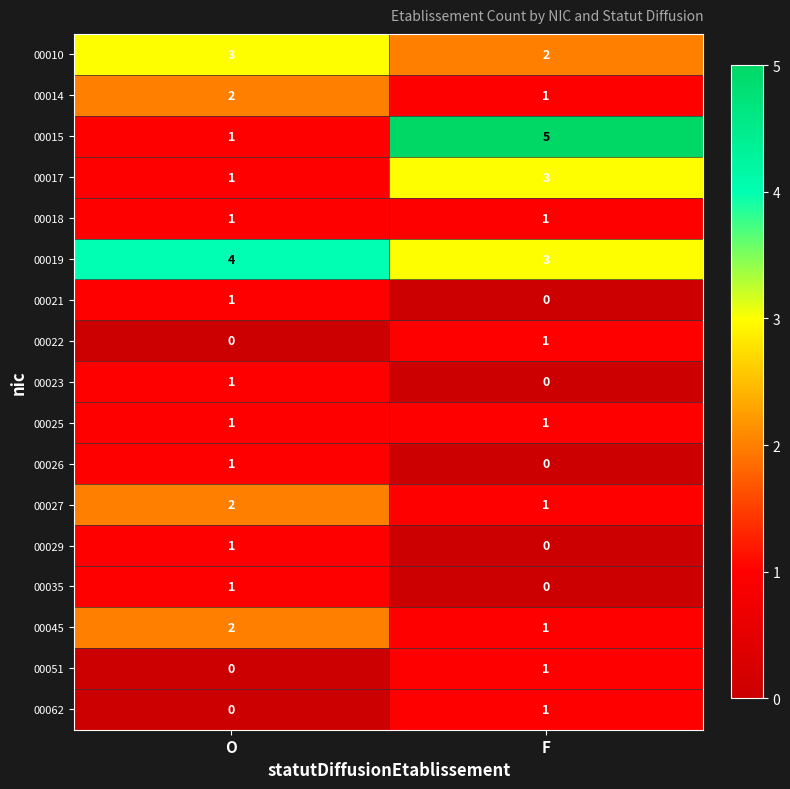

What is the sum of all 00015 values?

6